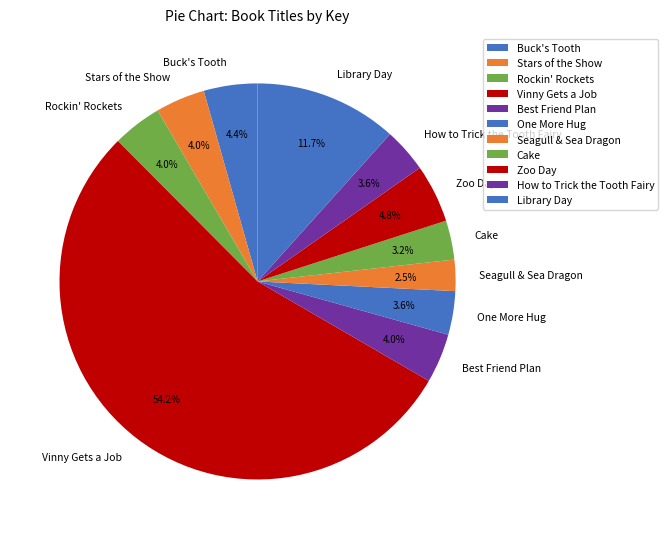

To the nearest percent, what is the difference between the Cake and Stars of the Show slice percentages?

1%